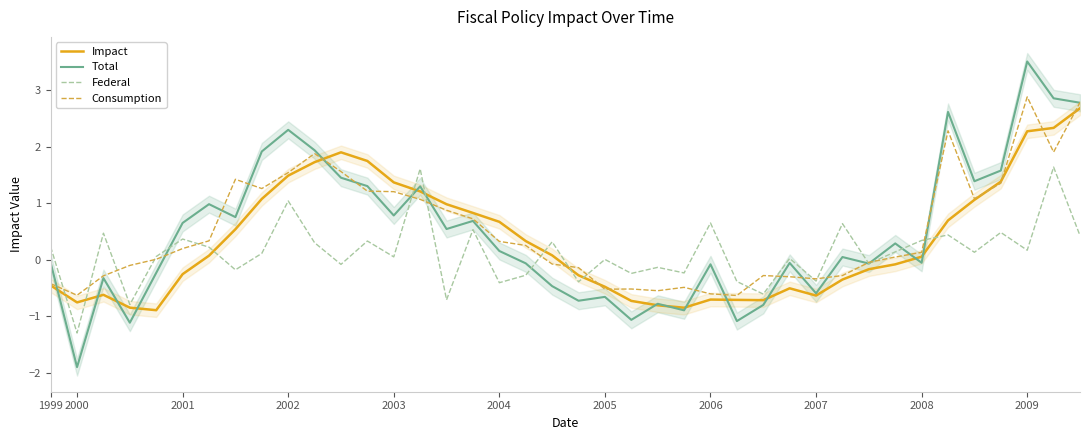

Where does the Total series first go above 0?

2001